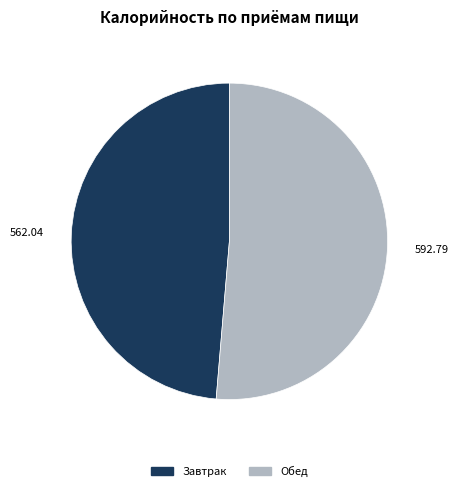

Do Обед and Завтрак together represent more than half of the pie?

Yes